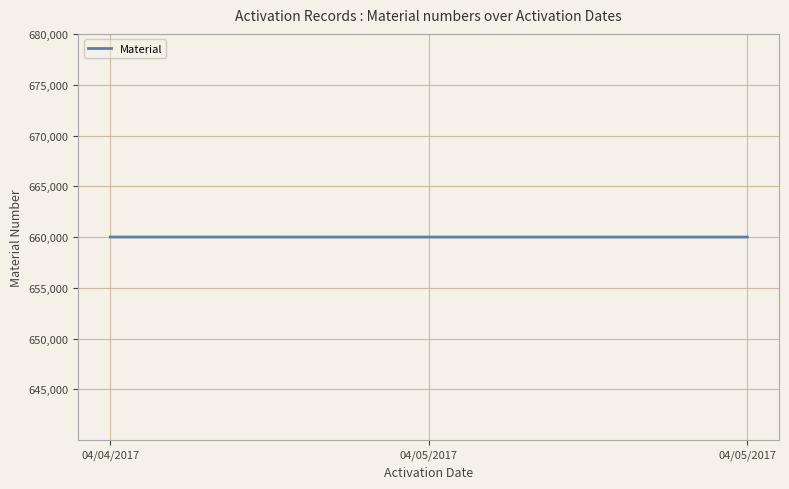

What is the greatest value displayed?

660007.0